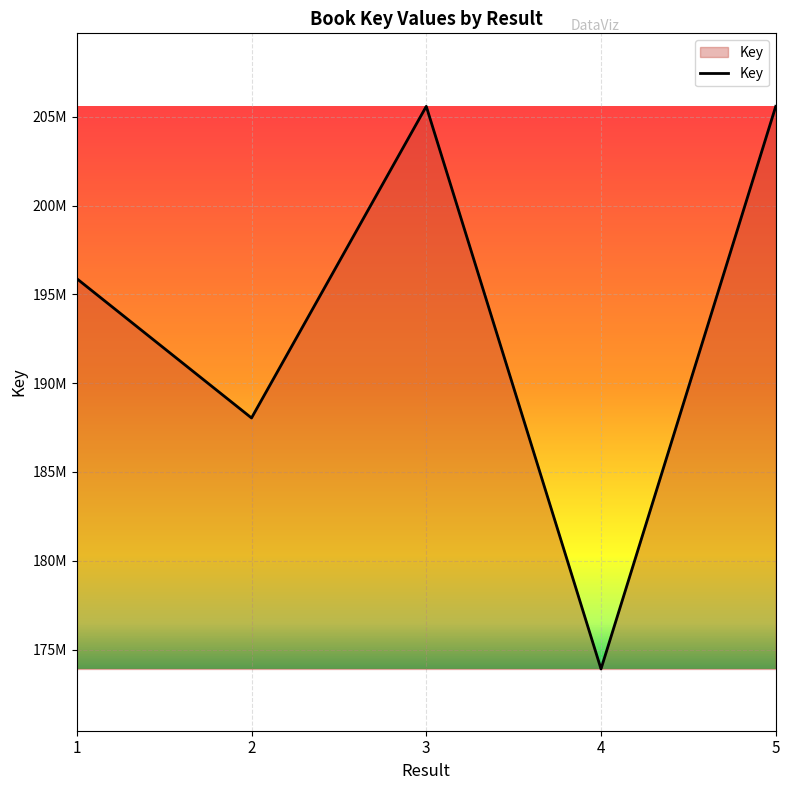

Does the chart have visible grid lines?

Yes